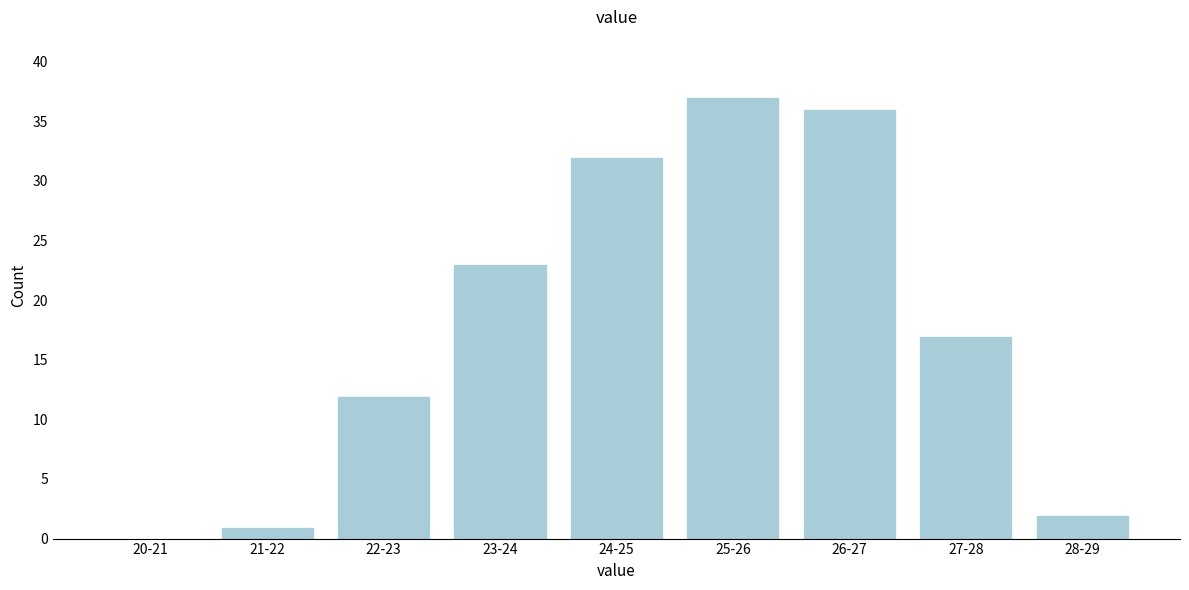

Reading right to left, transcribe all the data shown in this chart.

28-29=2	27-28=17	26-27=36	25-26=37	24-25=32	23-24=23	22-23=12	21-22=1	20-21=0